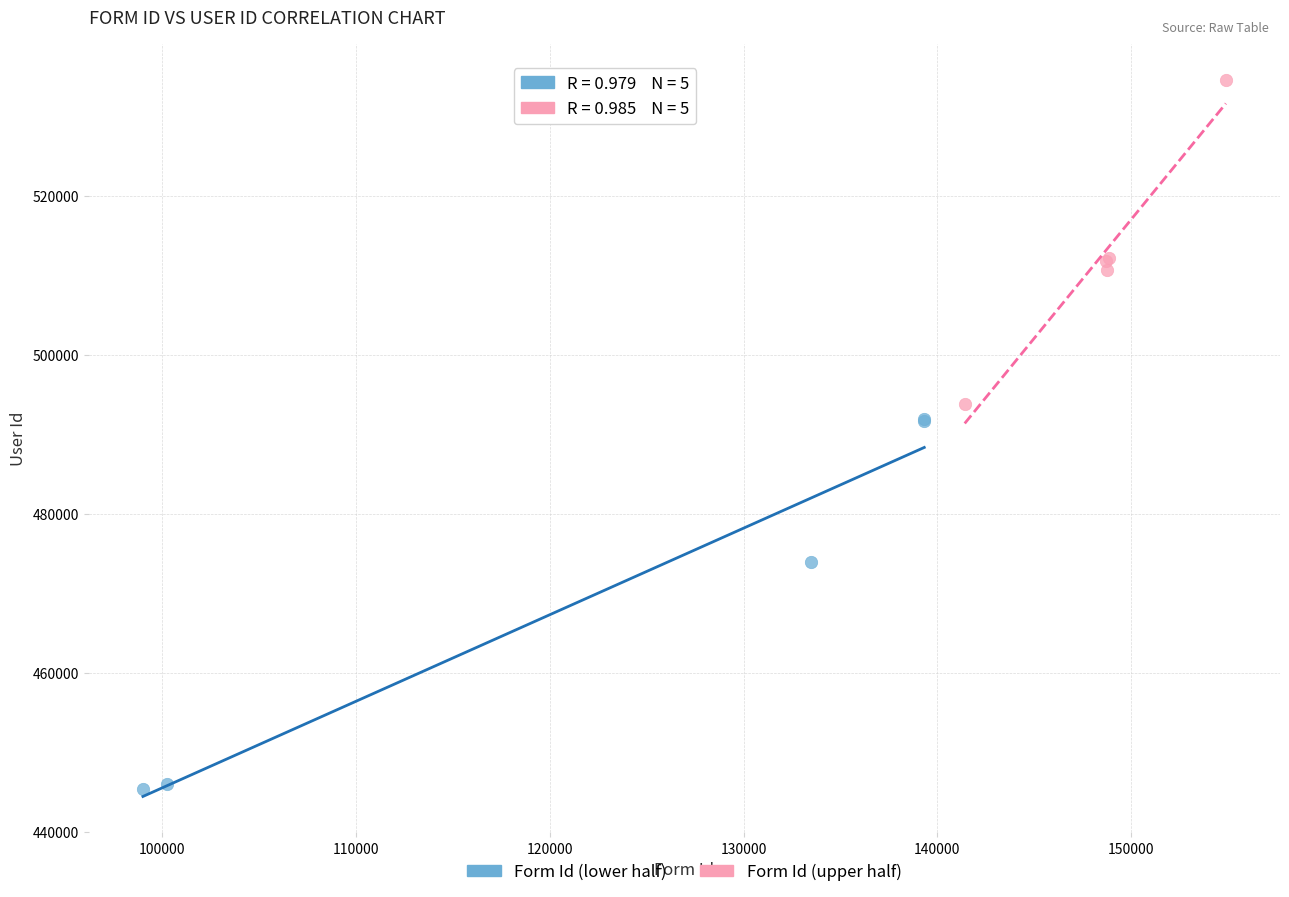

Which series contains the highest Y value?

Form Id (upper half)